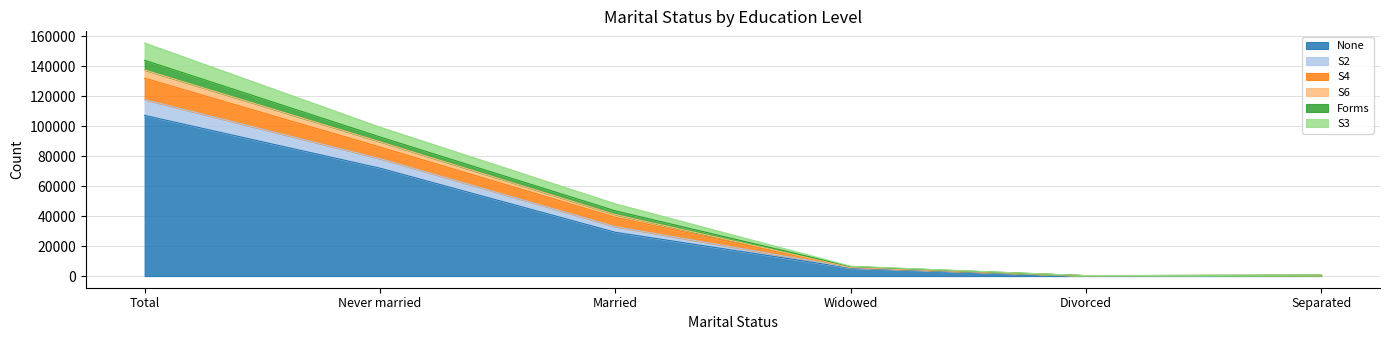

How many lines are shown in the chart?

6